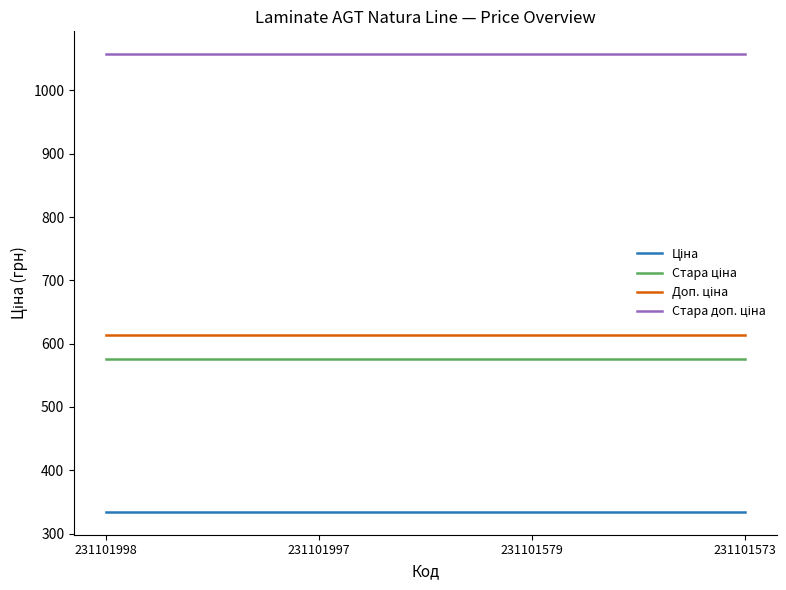

What is the minimum value shown in the chart?

334.4